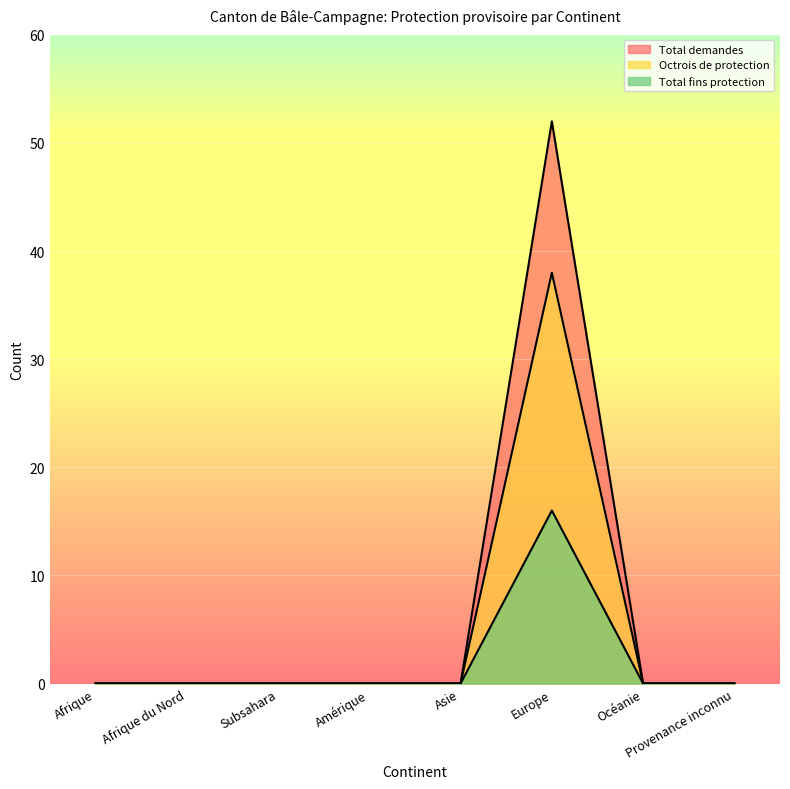

The Octrois de protection series shows 12 at Afrique du Nord. True or false?

False